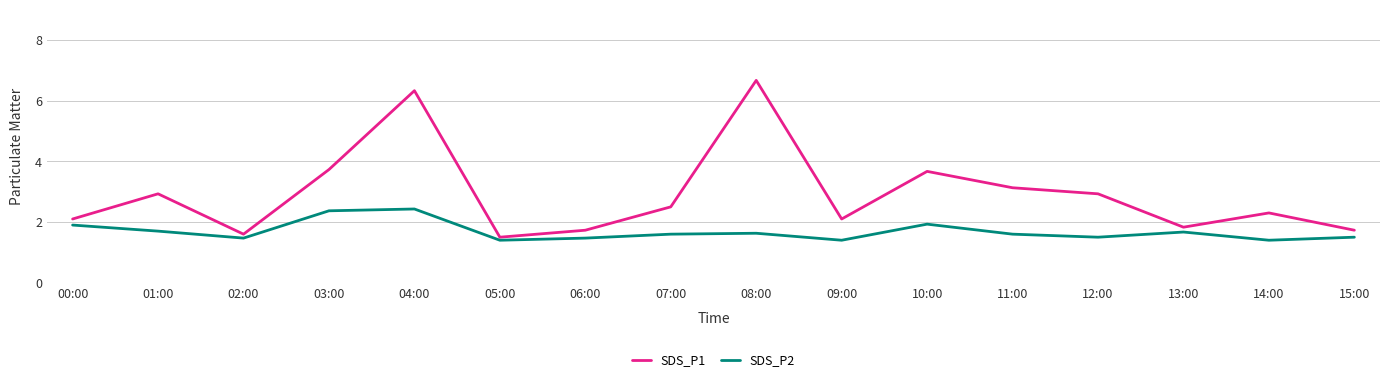

Reading left to right, list all the values displayed in this chart.

SDS_P1: 2.1	2.9	1.6	3.7	6.3	1.5	1.7	2.5	6.7	2.1	3.7	3.1	2.9	1.8	2.3	1.7
SDS_P2: 1.9	1.7	1.5	2.4	2.4	1.4	1.5	1.6	1.6	1.4	1.9	1.6	1.5	1.7	1.4	1.5